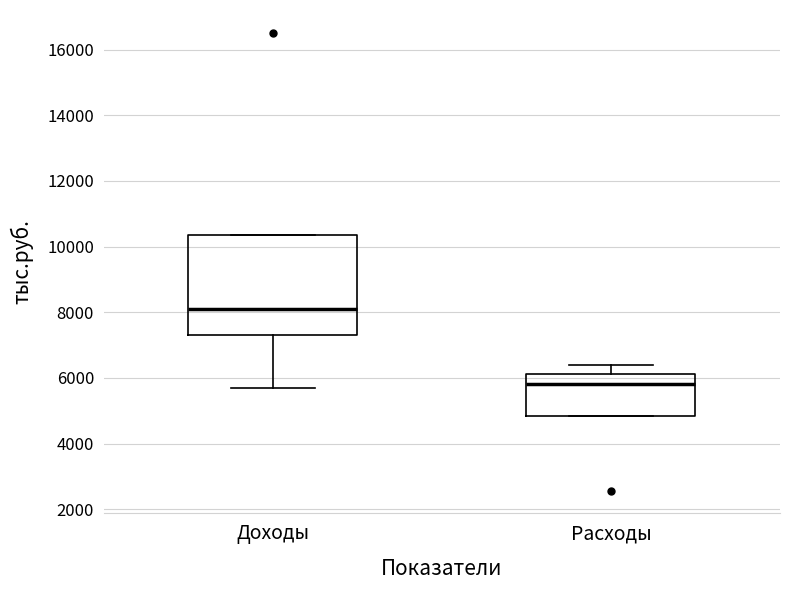

Reading left to right, read every box against the y-axis: the position of its median line, the range the box covers, and the ends of its whiskers. The values are not printed on the chart, so give them approximately, as read against the axis.

Доходы: median 8000, box 7400 to 10400, whiskers 5600 to 10400
Расходы: median 5800, box 4800 to 6200, whiskers 4800 to 6400